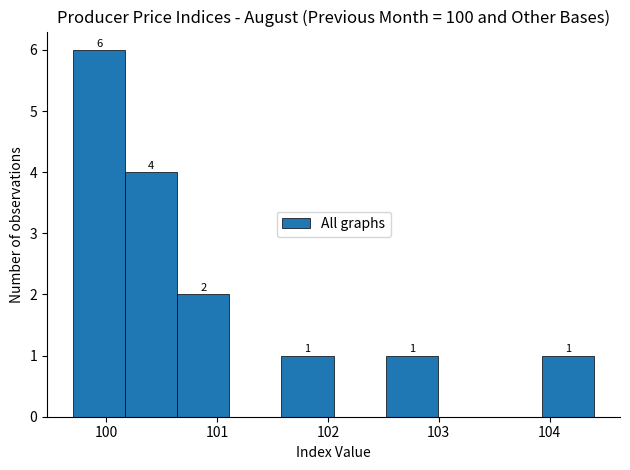

Over which range of the x-axis is the bar tallest?

99.70 to 100.17